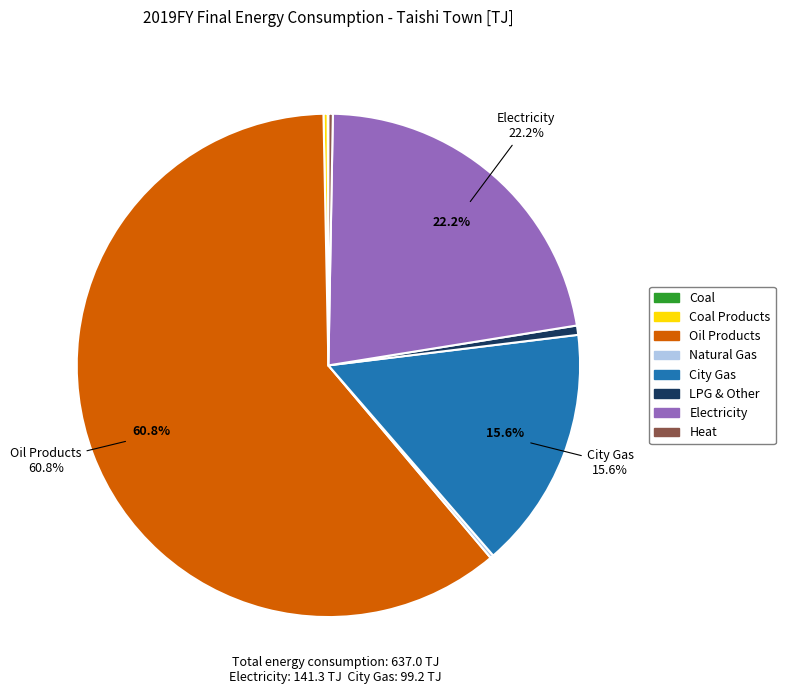

Is there any slice that represents more than half of the pie?

Yes